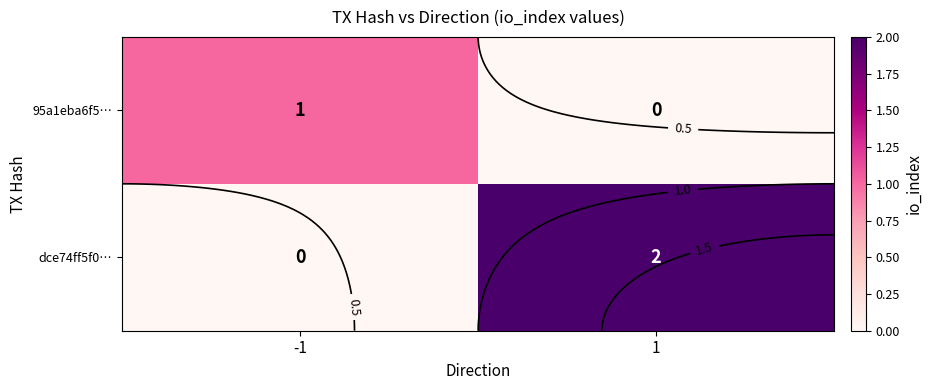

The 95a1eba6f5… series shows 1 at 1. True or false?

False